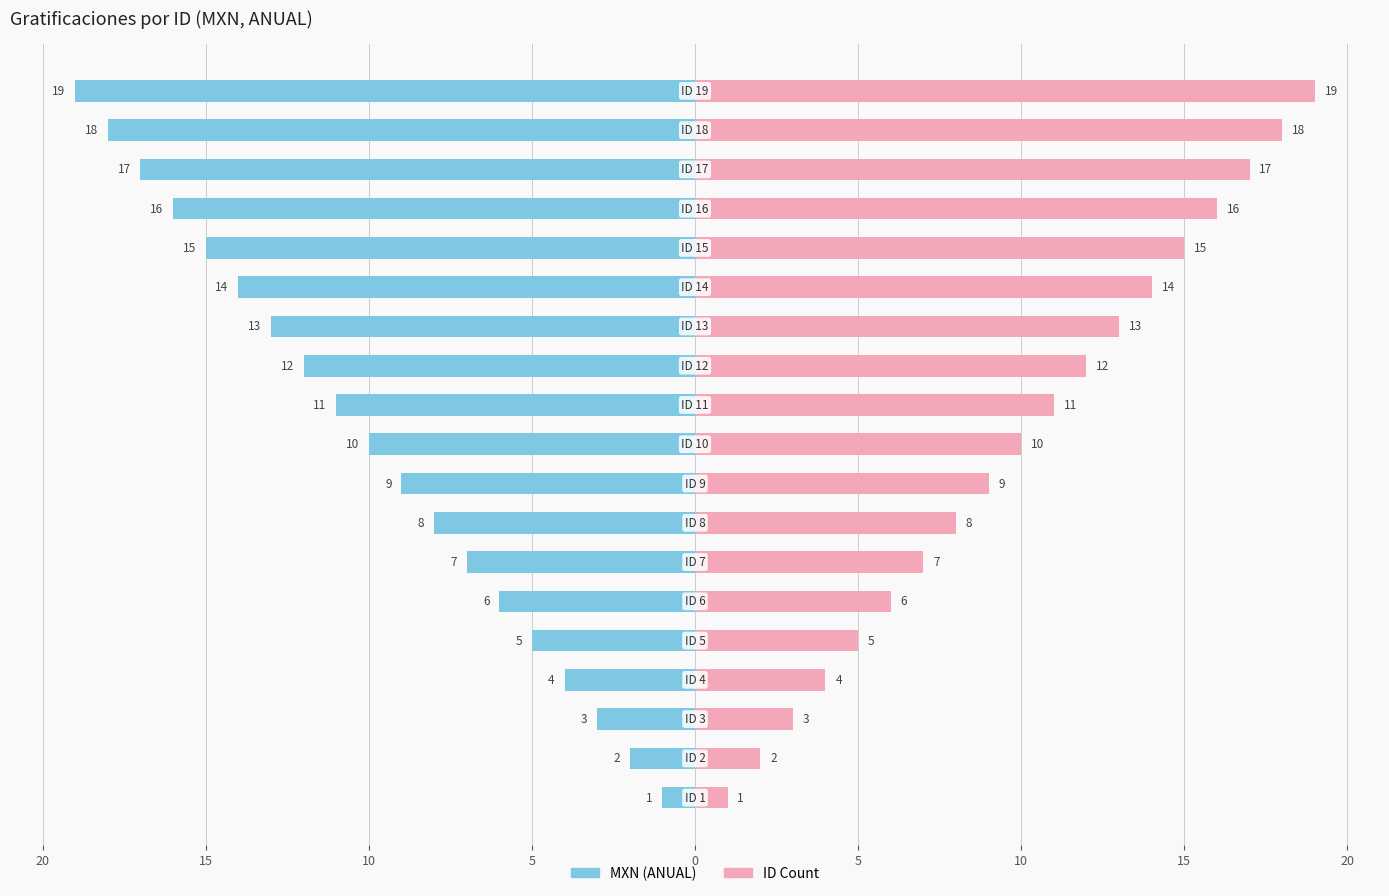

How many values in the MXN (ANUAL) series exceed -10?

9